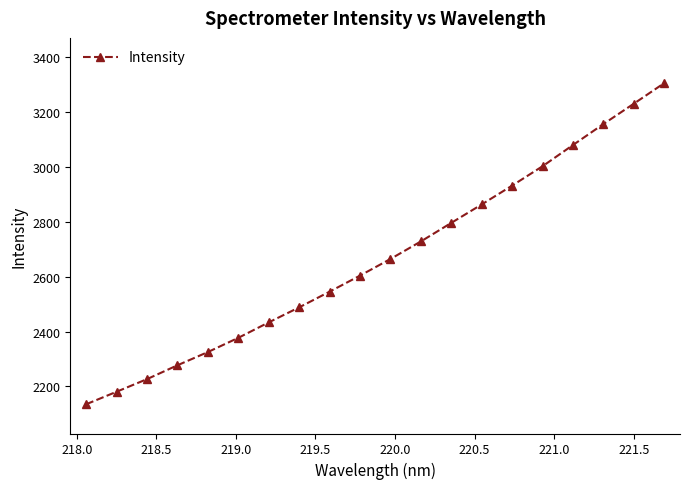

What is the value of the 9th point from the left?

2545.8